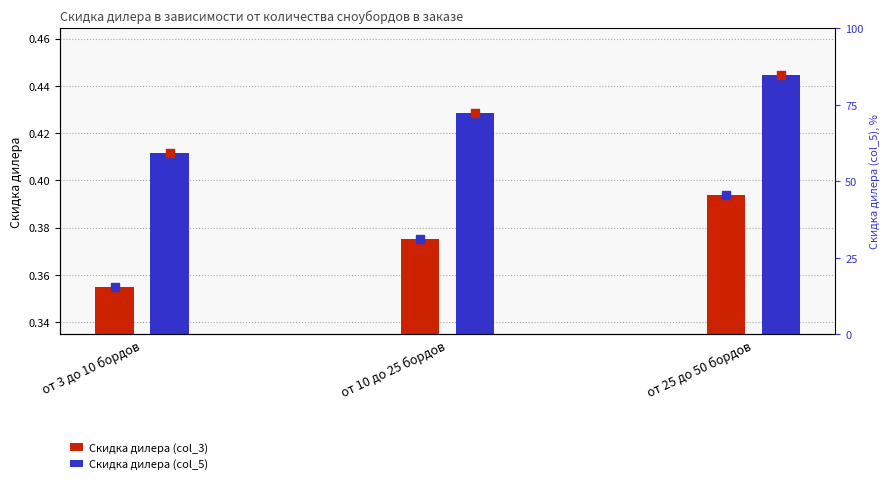

Which series has the largest total across all categories?

Скидка дилера (col_5)